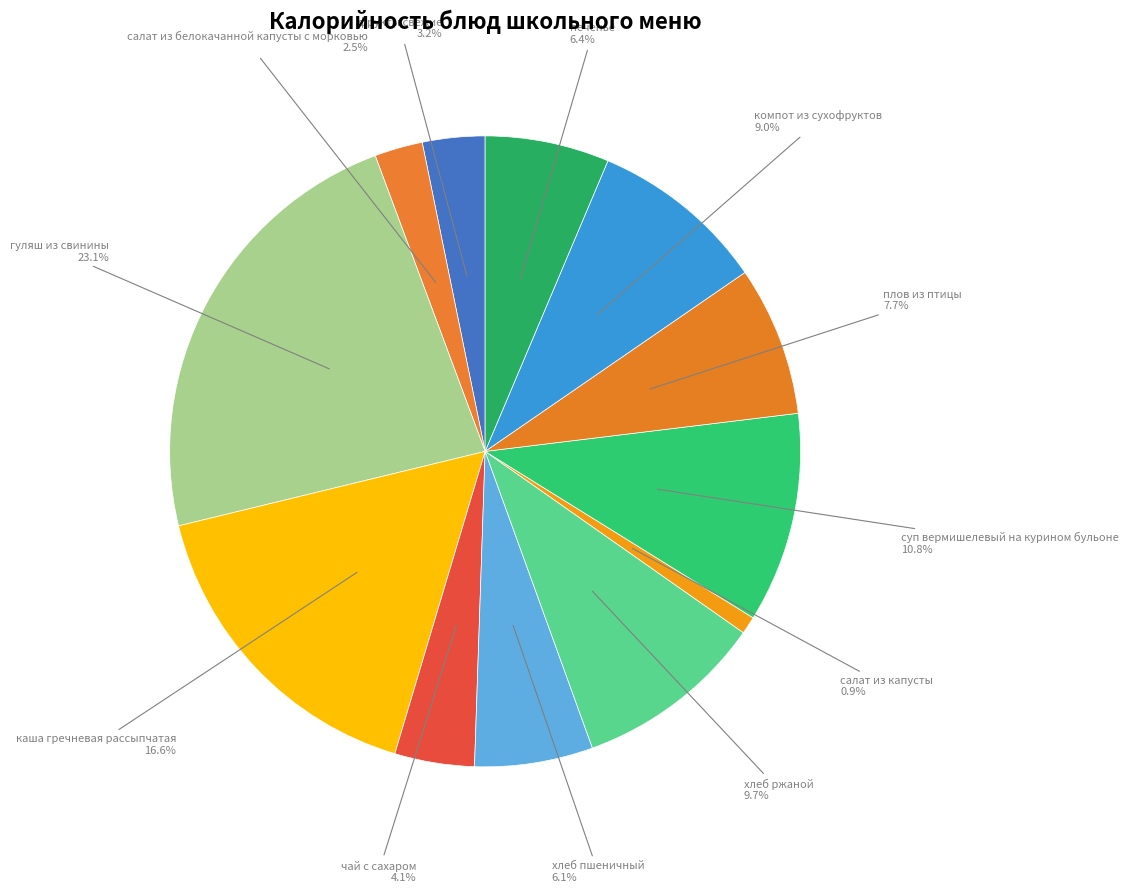

Count the number of slices in the pie.

12